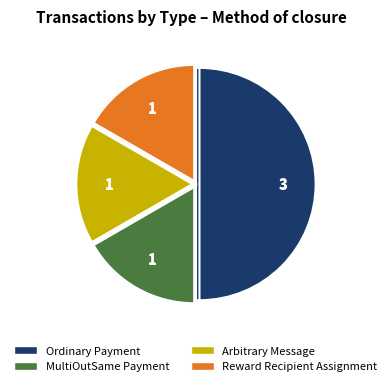

Approximately how many times larger is the value at MultiOutSame Payment compared to Ordinary Payment?

0.3